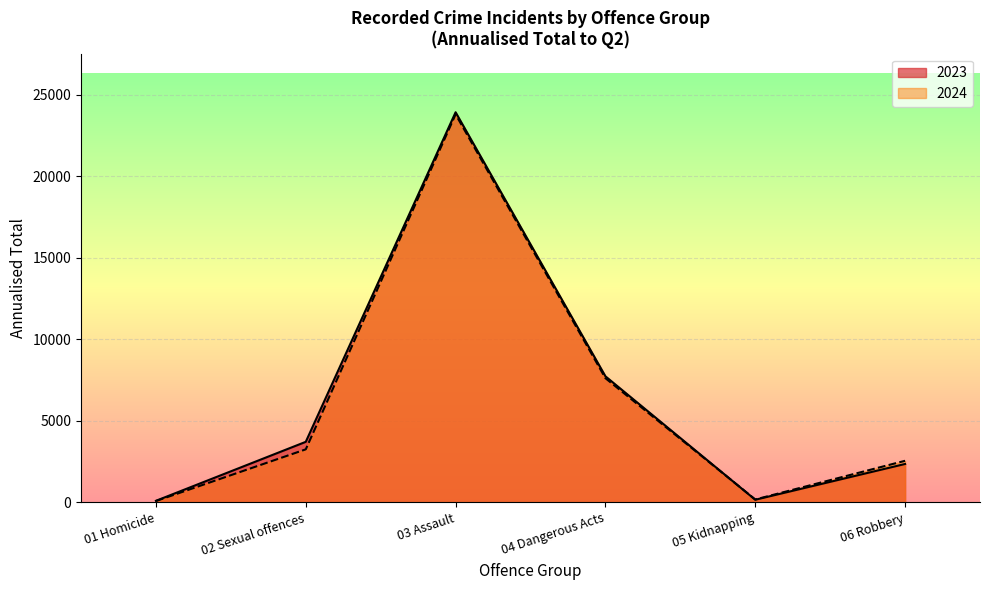

Reading left to right, transcribe all the data shown in this chart.

2023: 84	3705	23939	7728	150	2346
2024: 71	3244	23810	7612	166	2541